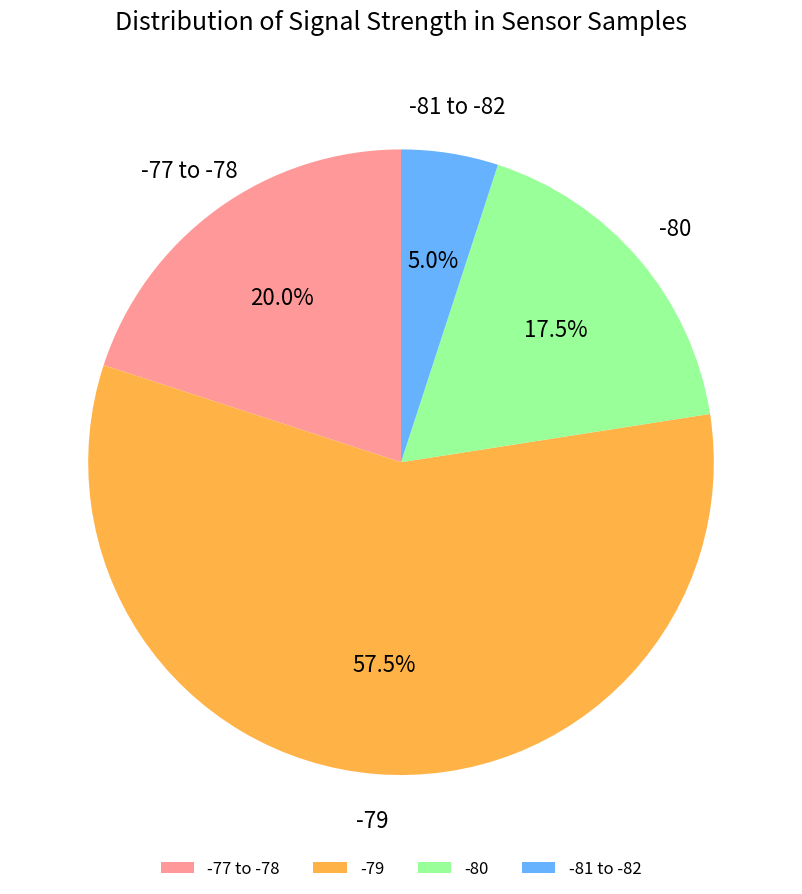

Rank the categories by value from highest to lowest.

-79, -77 to -78, -80, -81 to -82